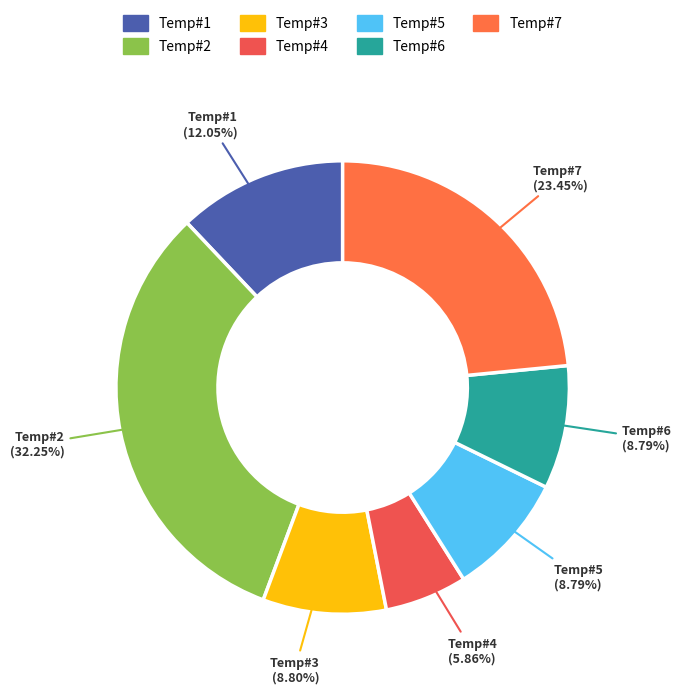

Which has a higher value, Temp#4 or Temp#6?

Temp#6